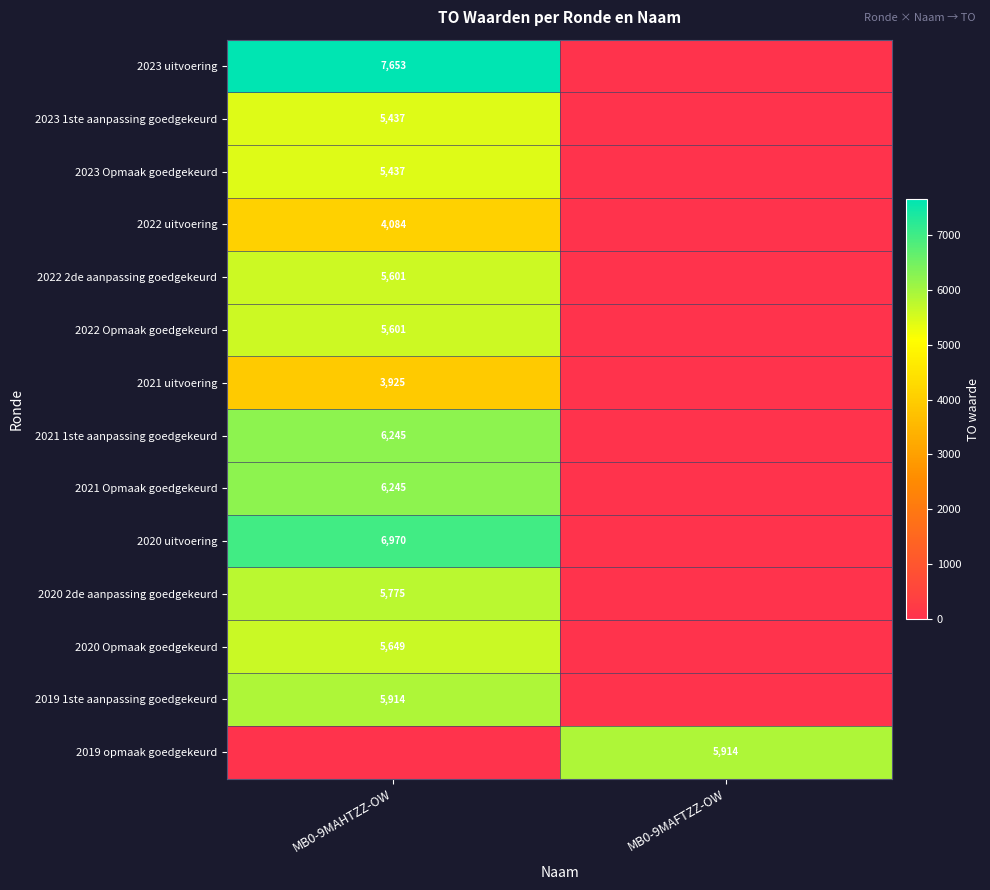

What is the maximum value shown in the chart?

7653